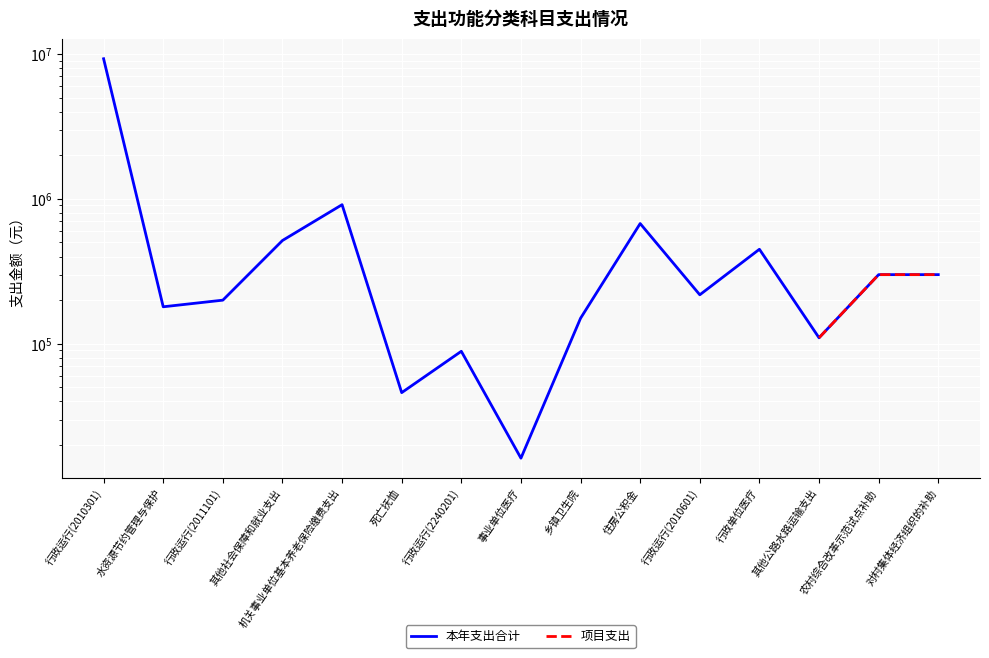

Where is 本年支出合计 nearest to the value 4639981?

机关事业单位基本养老保险缴费支出